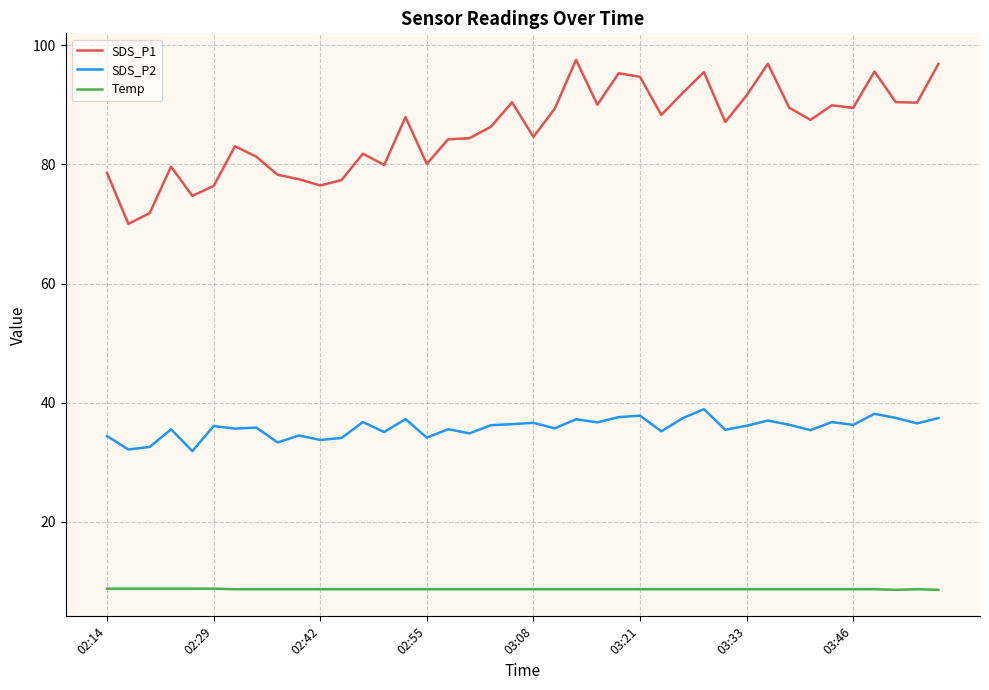

What is the difference between the maximum and minimum values in the SDS_P1 series?

27.5